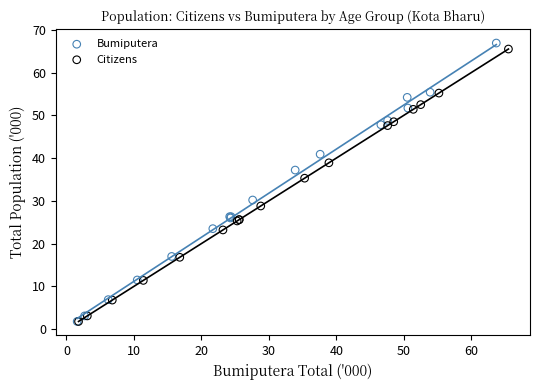

Which series has the largest Y range (max minus min)?

Bumiputera